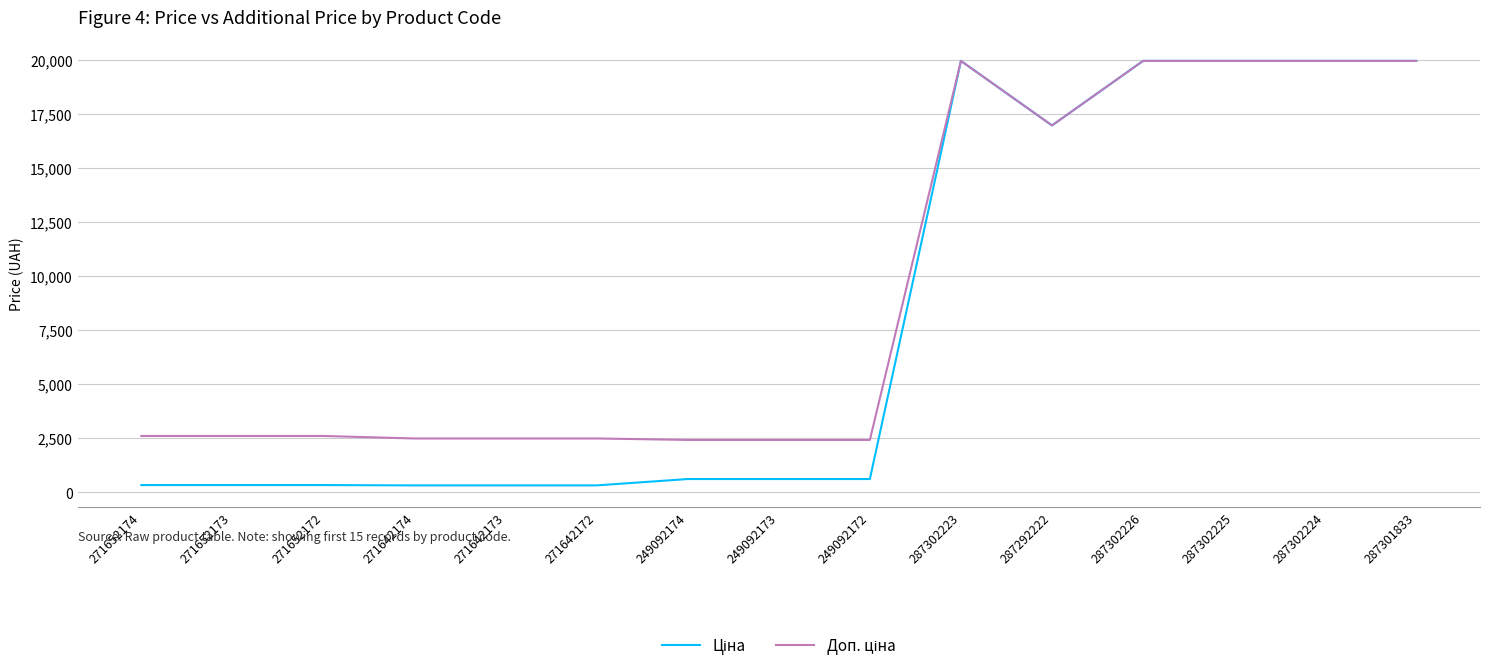

What is the spread (max minus min) of values at 249092172?

1811.1